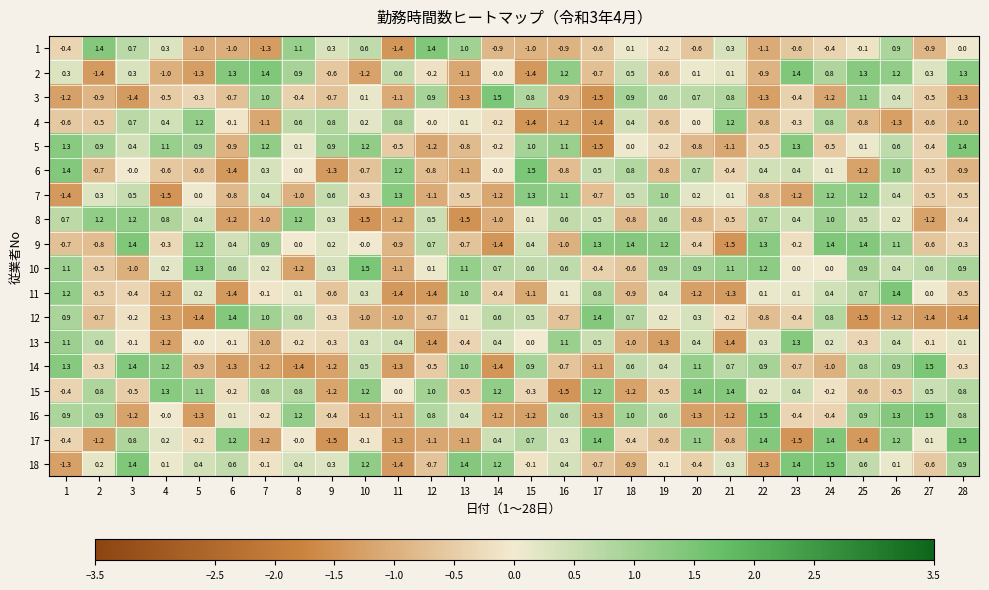

What is the minimum value shown in the chart?

-1.5